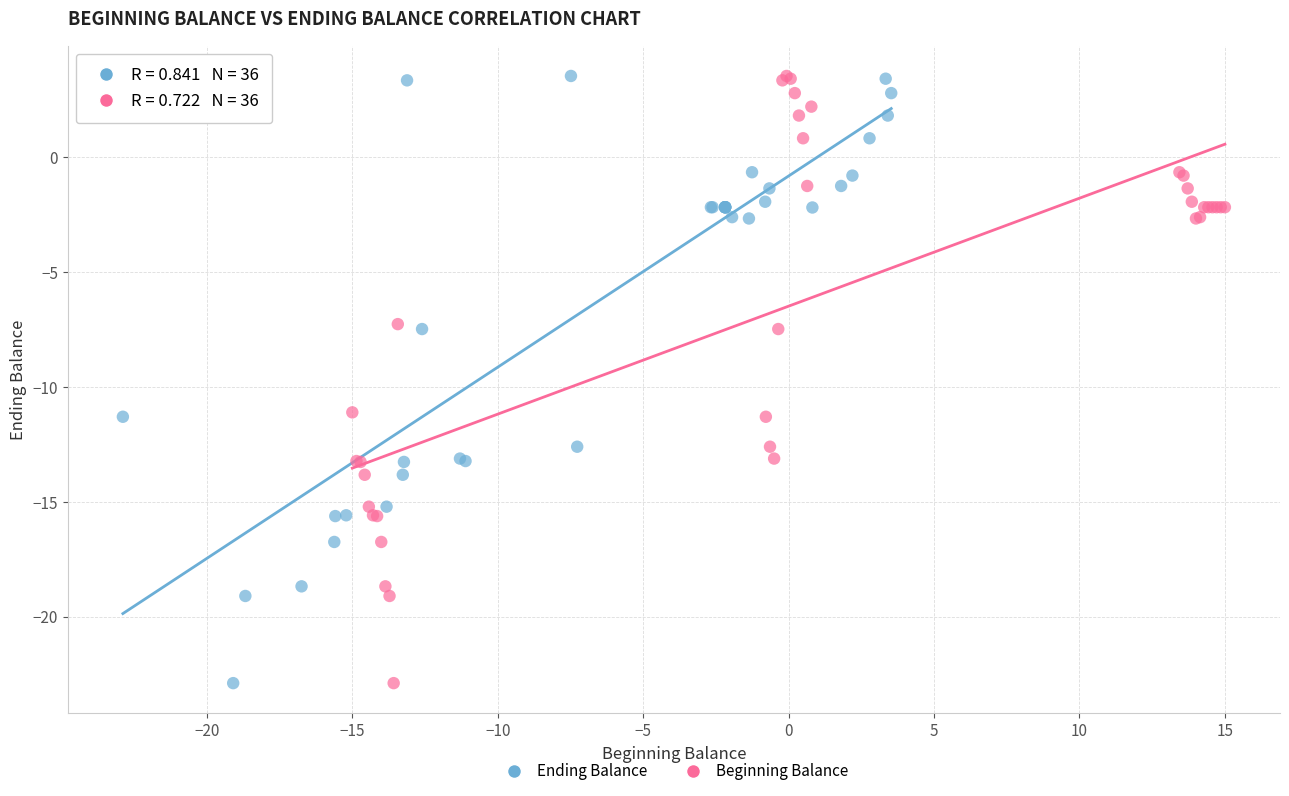

What are all the series names shown in the legend?

Ending Balance, Beginning Balance